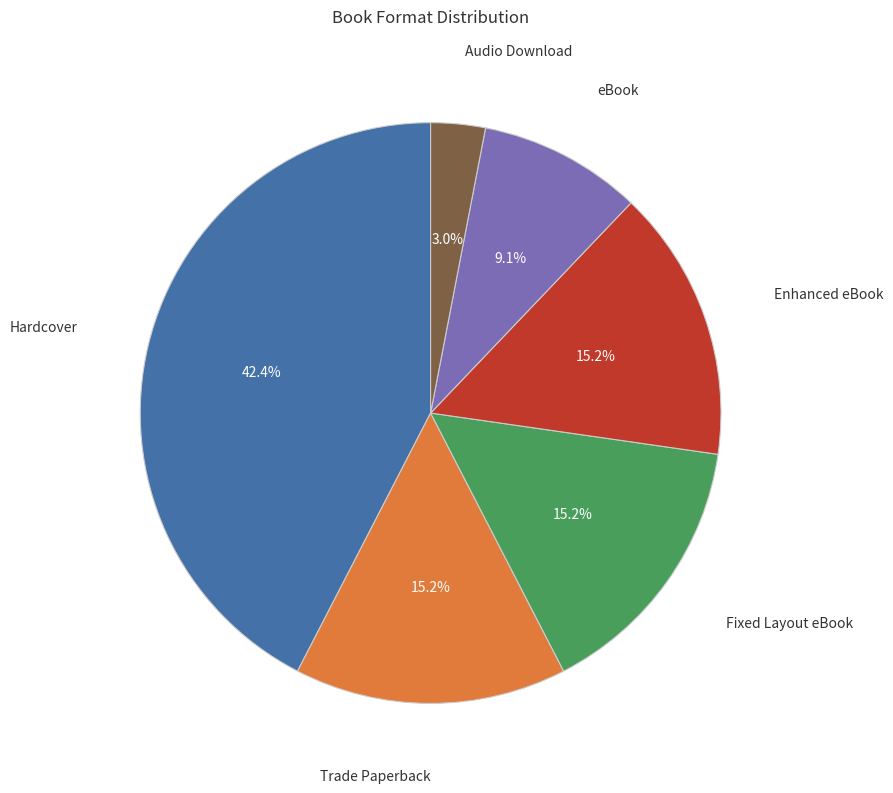

Is there a majority slice in this chart?

No